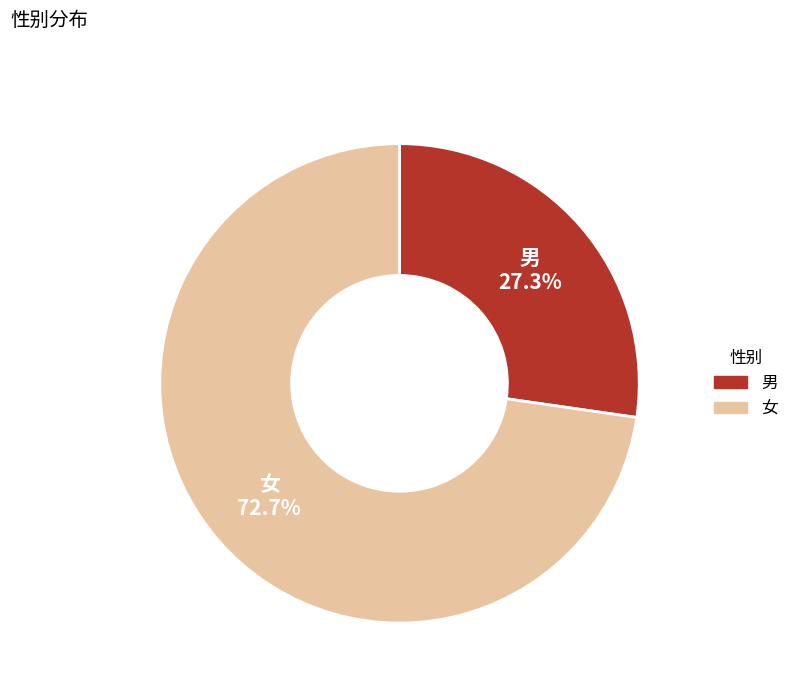

Count the number of slices in the pie.

2